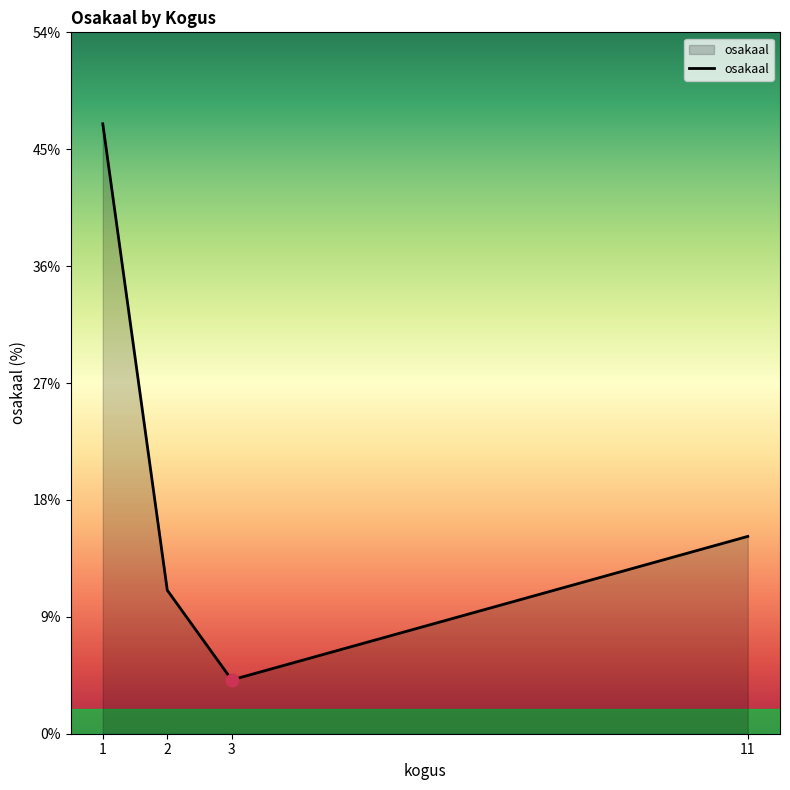

What is the ratio of the value at 11 to the value at 1?

0.3